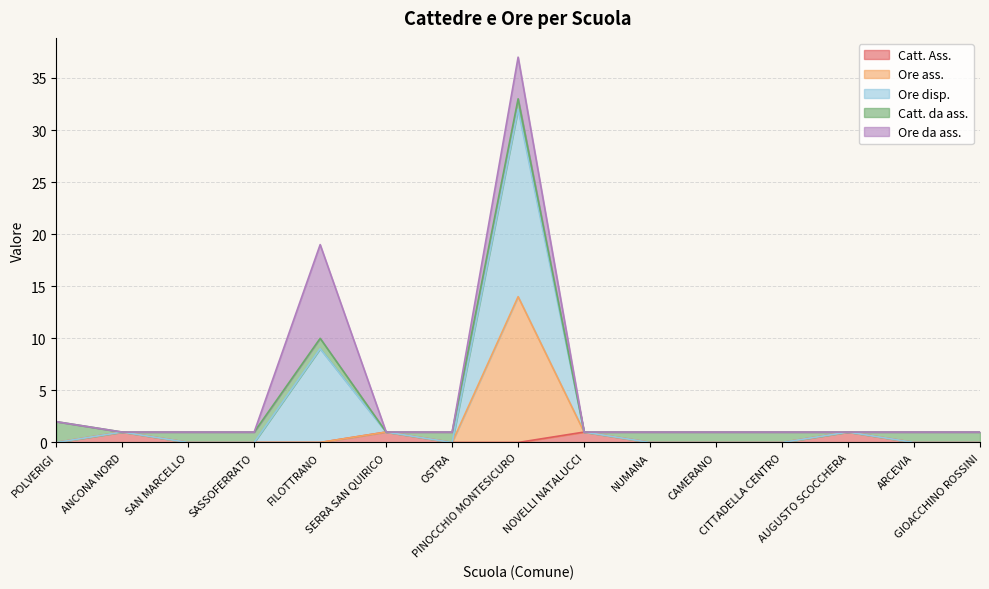

What position from the right is POLVERIGI?

15